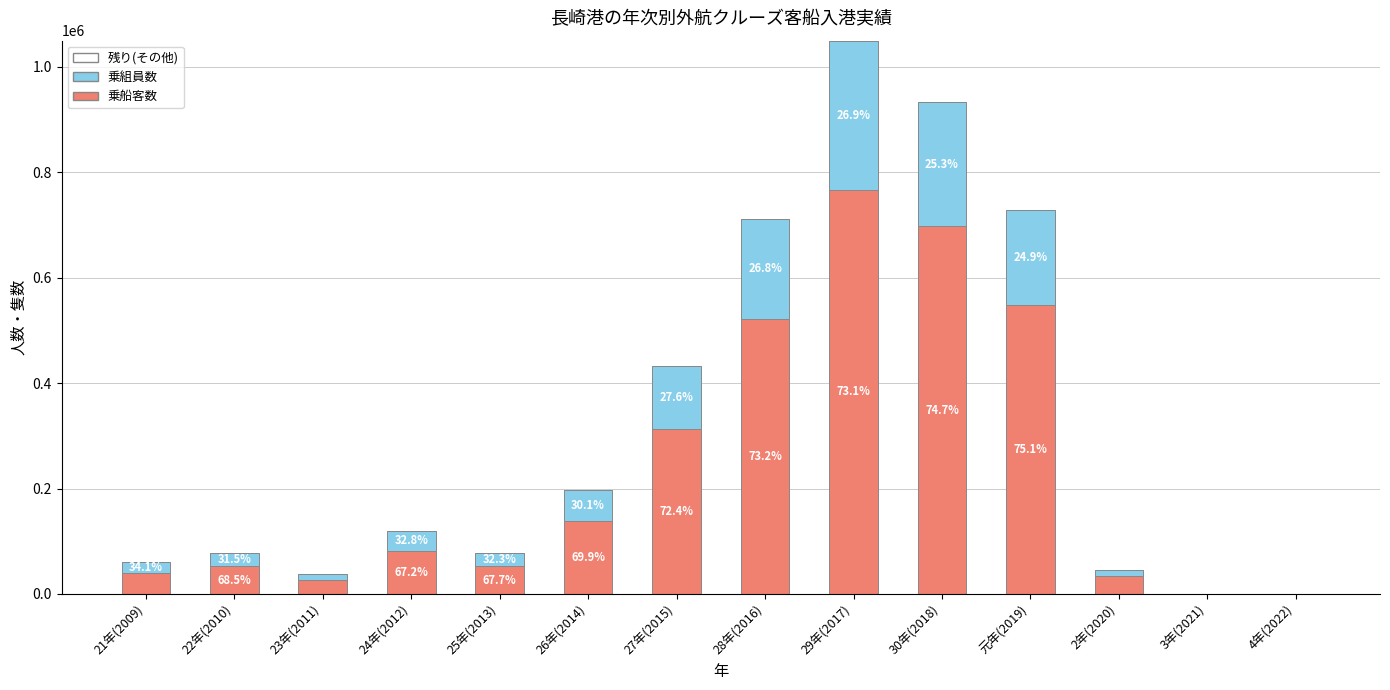

Are the bars horizontal?

No